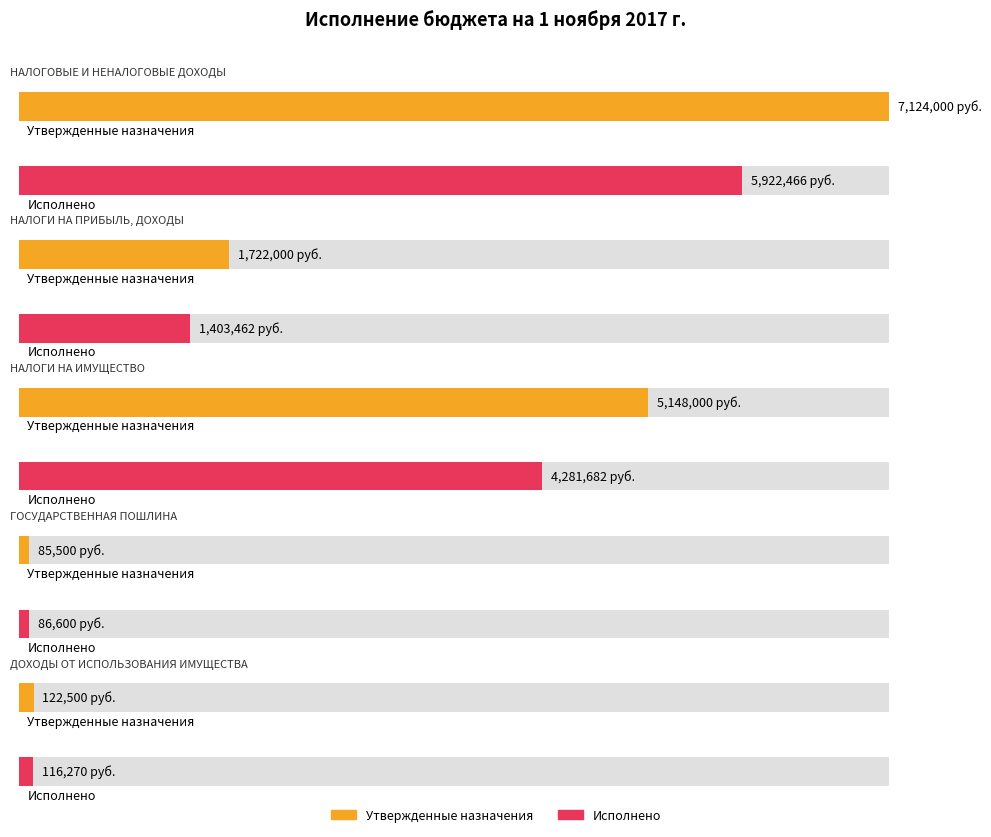

At НАЛОГИ НА ПРИБЫЛЬ, ДОХОДЫ, list the series in order from largest to smallest.

Утвержденные бюджетные назначения, Исполнено